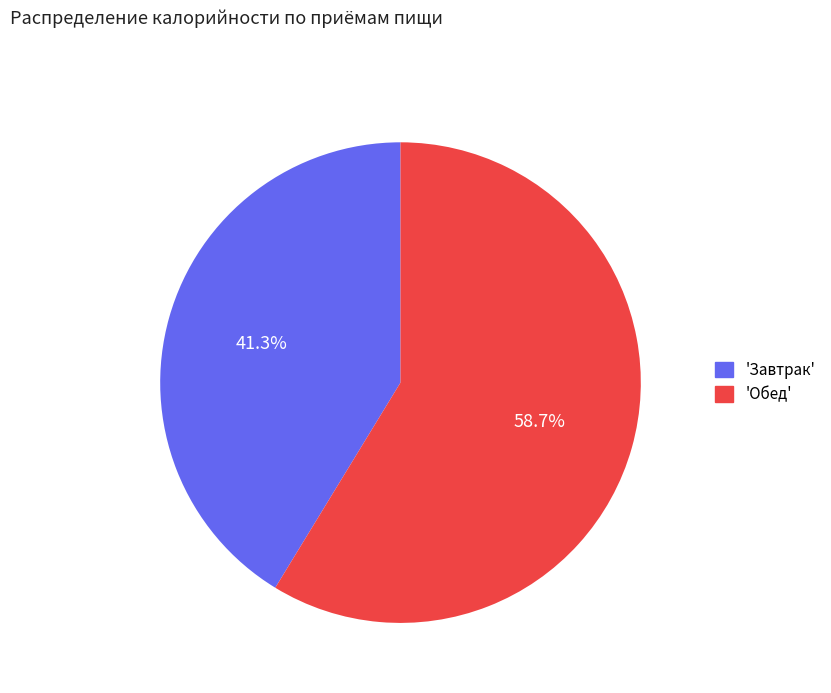

Between 'Завтрак' and 'Обед', which is larger?

'Обед'